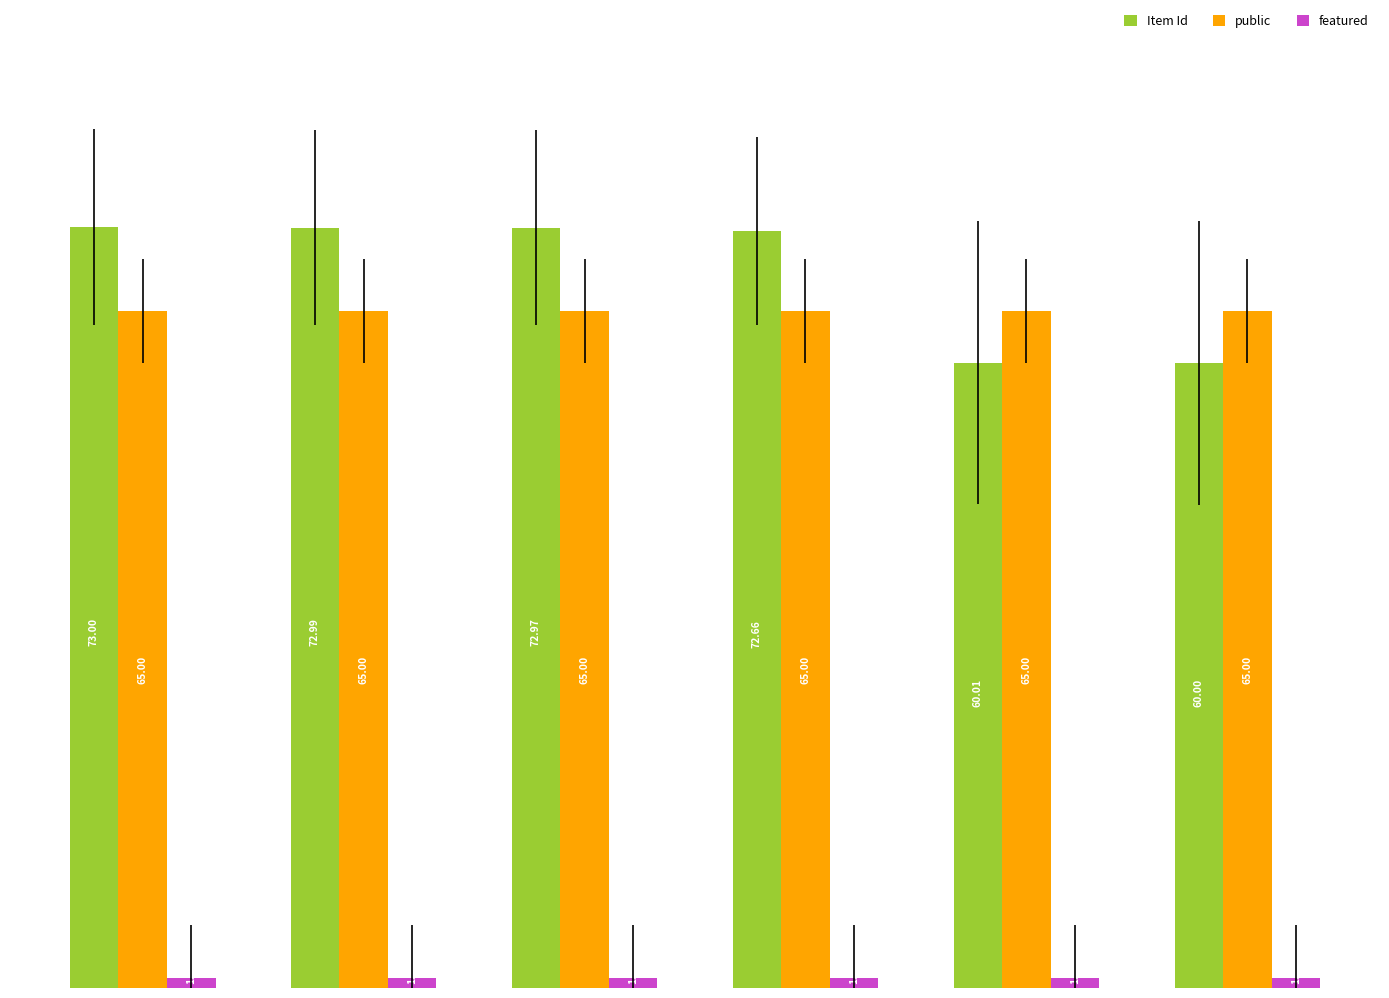

Which label corresponds to the largest value in the chart?

Factums Baron Grenier
(Planche 1779)